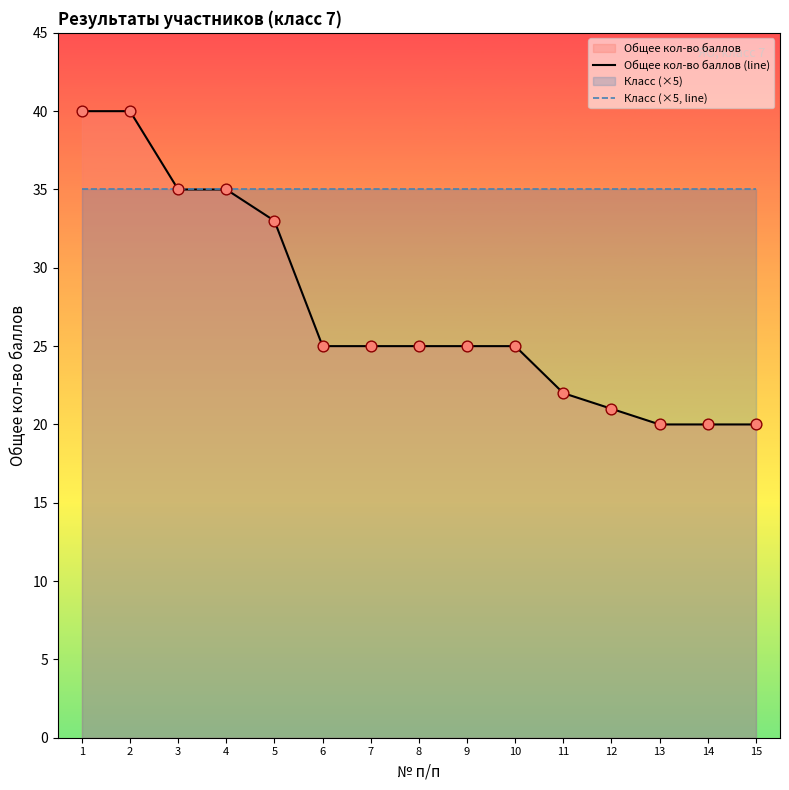

Which series has the widest spread of Y values?

Общее кол-во баллов (line)